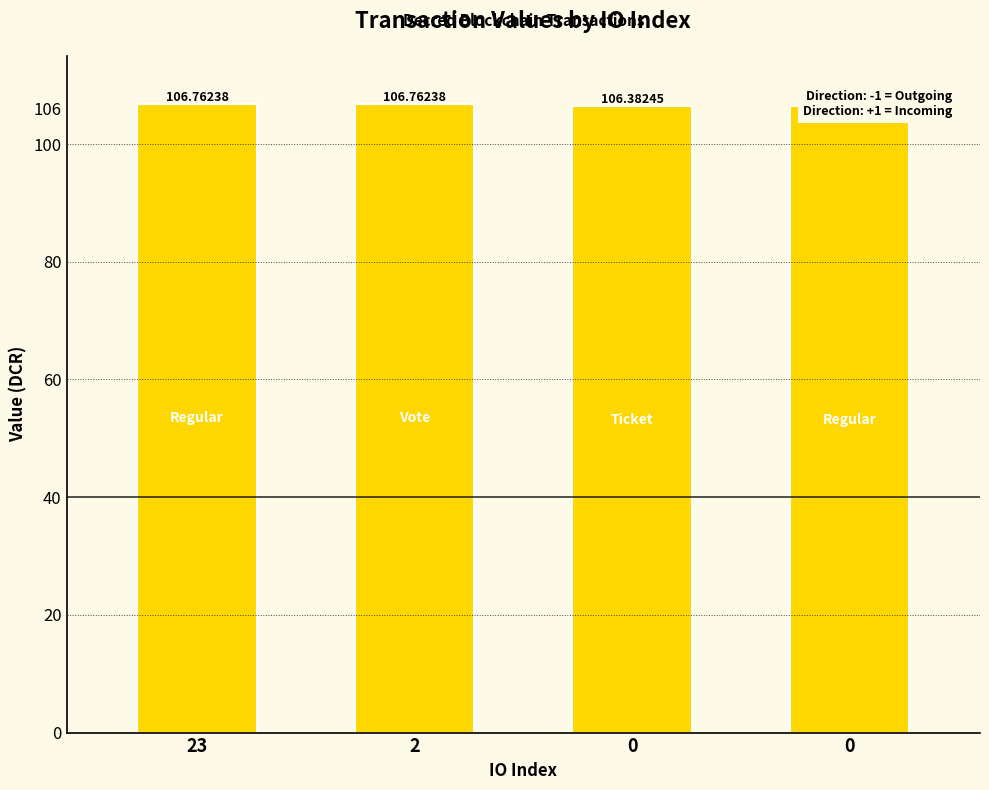

Reading right to left, transcribe all the data shown in this chart.

106.4	106.4	106.8	106.8